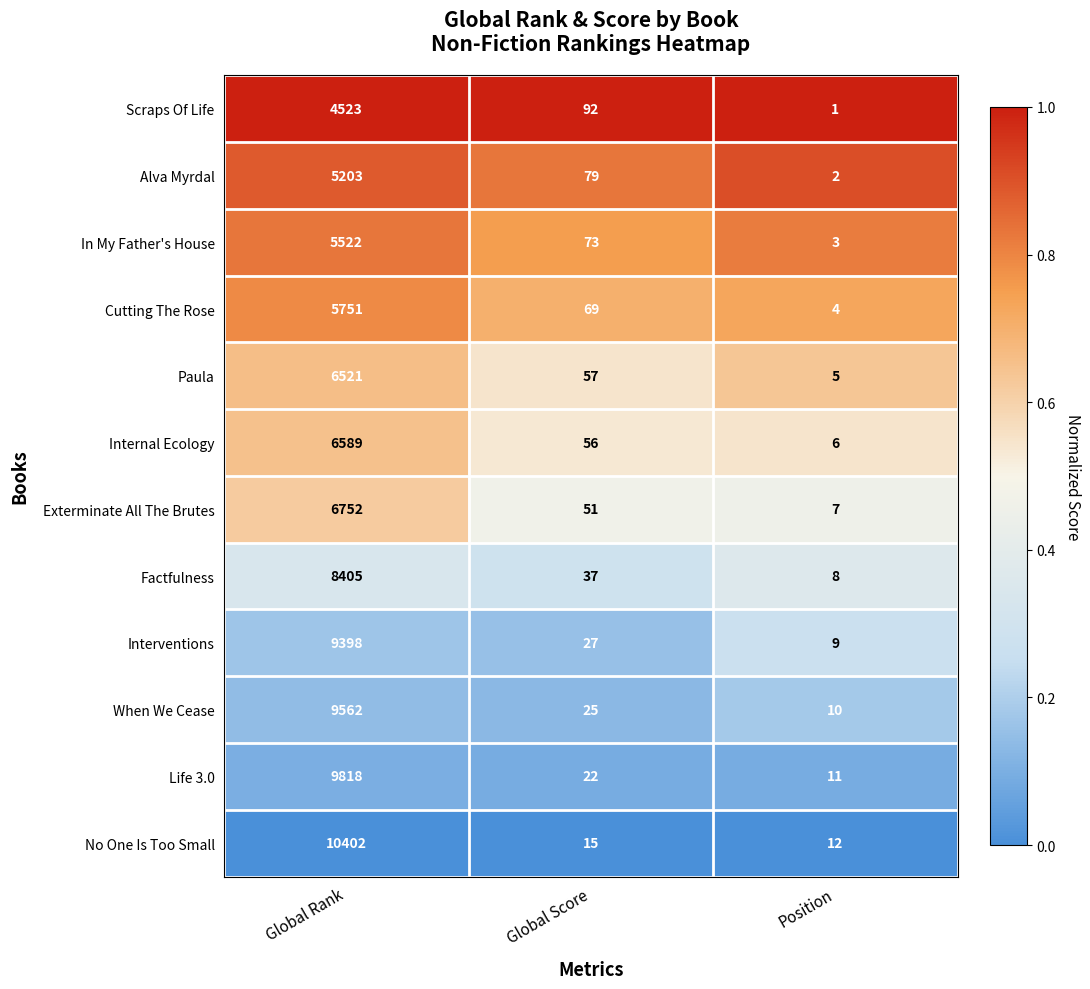

Which series has the largest total across all categories?

No One Is Too Small